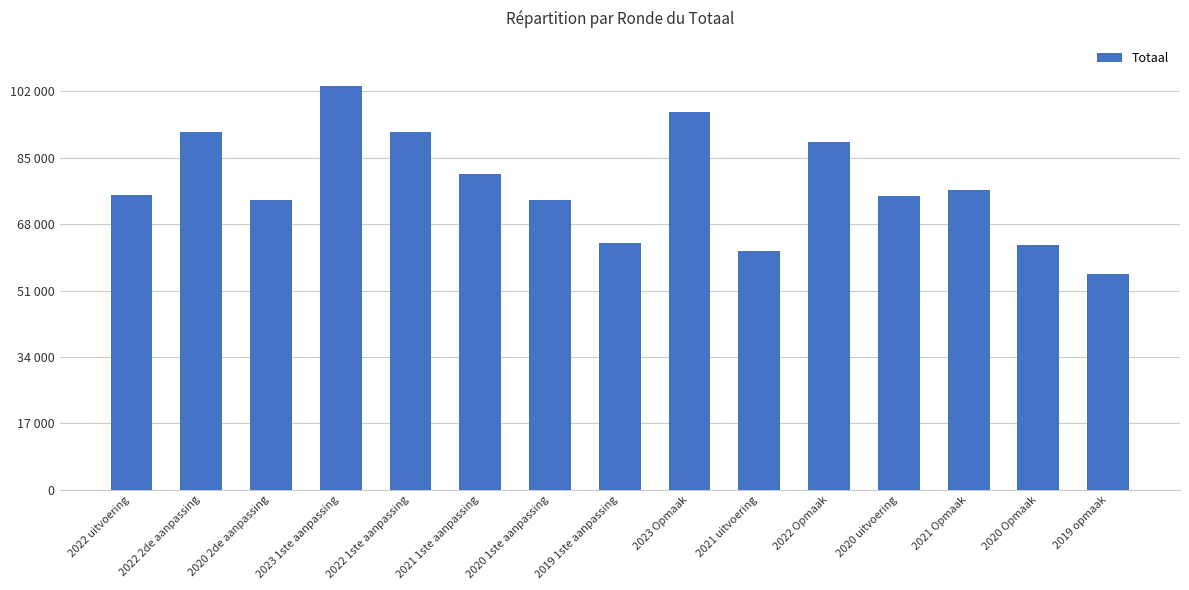

What is the value of the 3rd bar from the left?

74322